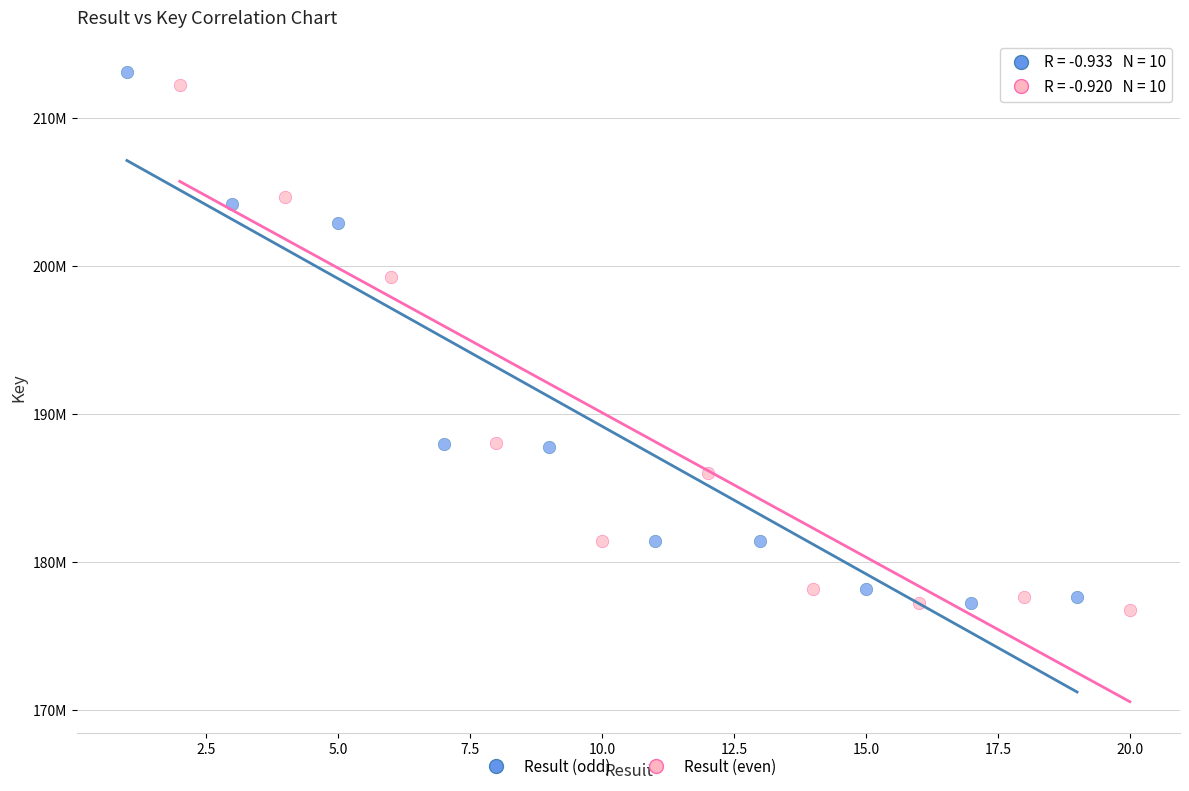

Which series contains the lowest Y value?

Result (even)